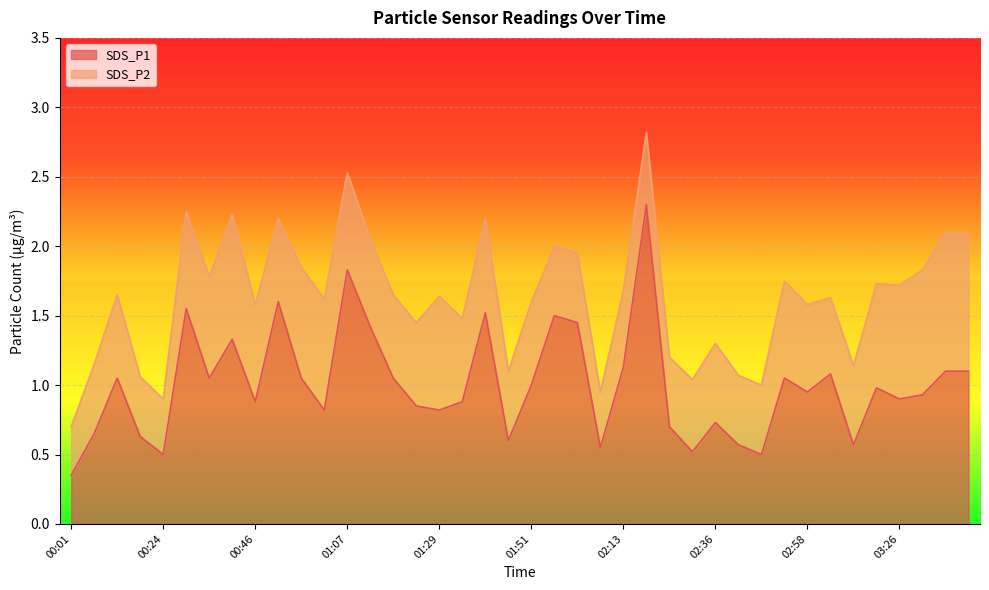

At which category does the chart reach its minimum across all series?

00:01